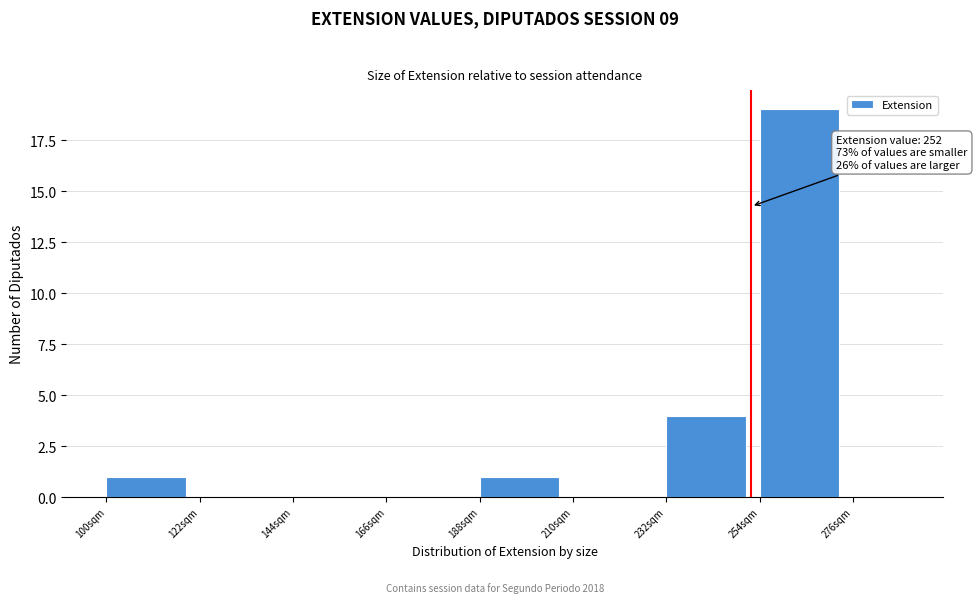

Around what value on the x-axis is the tallest bar? Give the approximate position of its centre, as read against the axis.

265